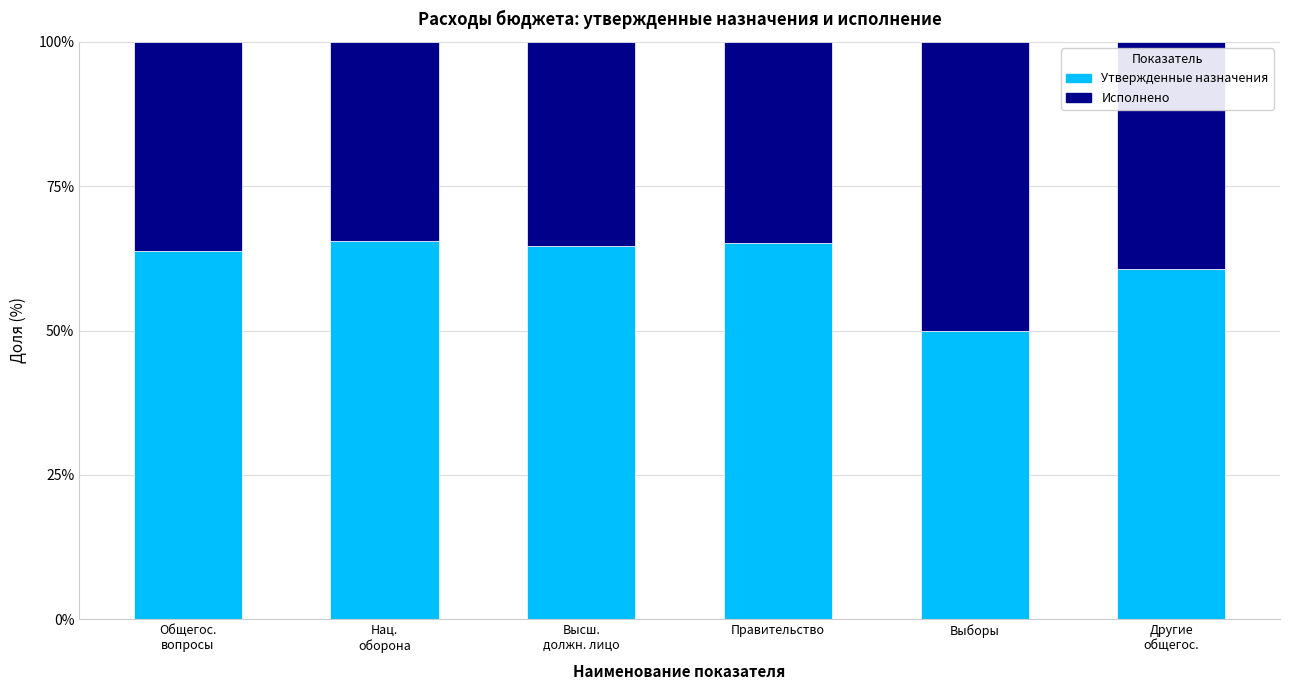

What is the difference between the maximum and minimum values in the Утвержденные назначения series?

15.4